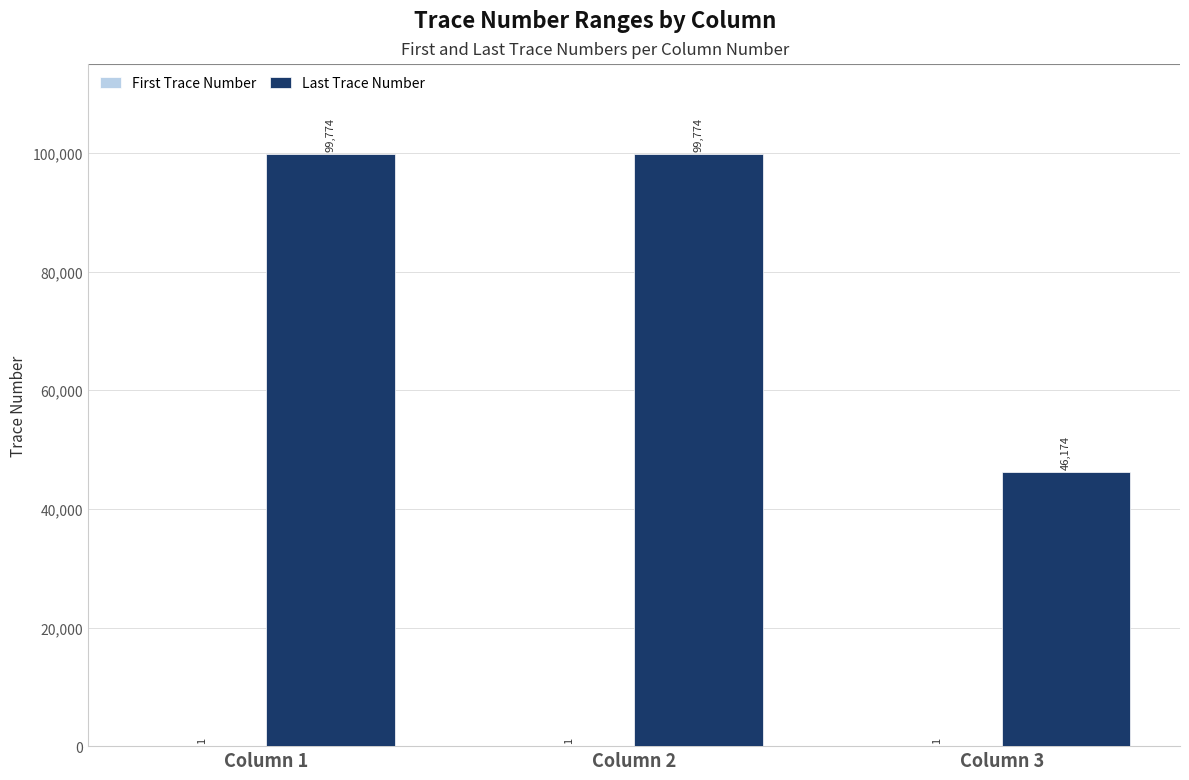

Which series has the largest total across all categories?

Last Trace Number